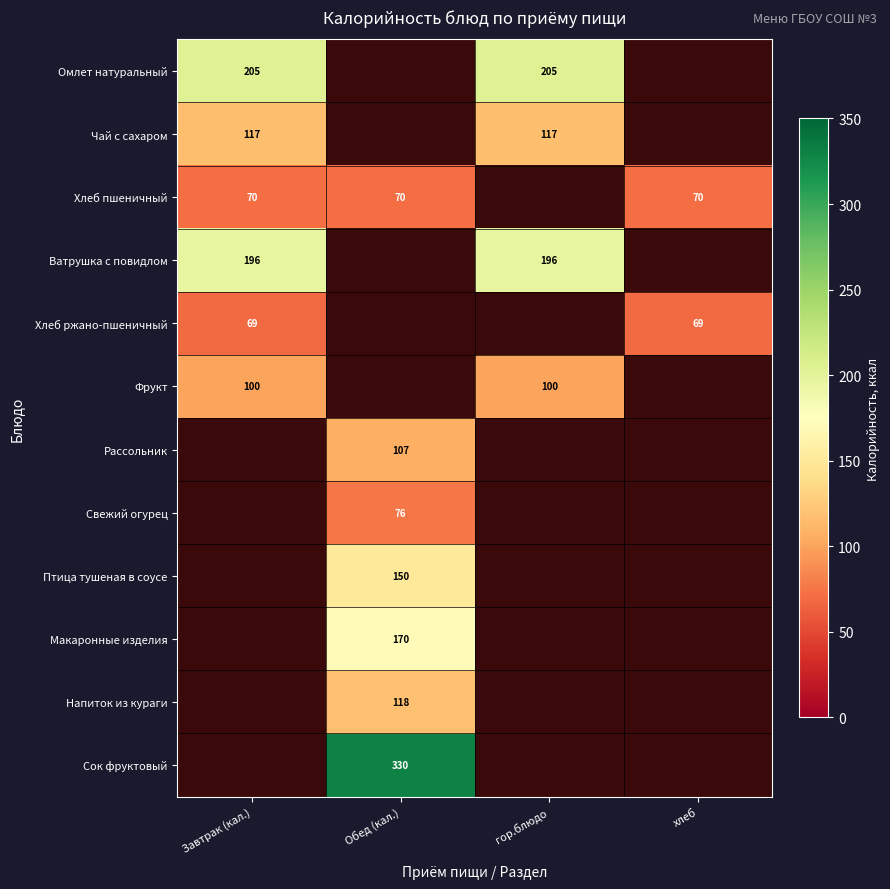

Is the value of Ватрушка с повидлом at гор.блюдо greater than the value of Чай с сахаром at Завтрак (кал.)?

Yes